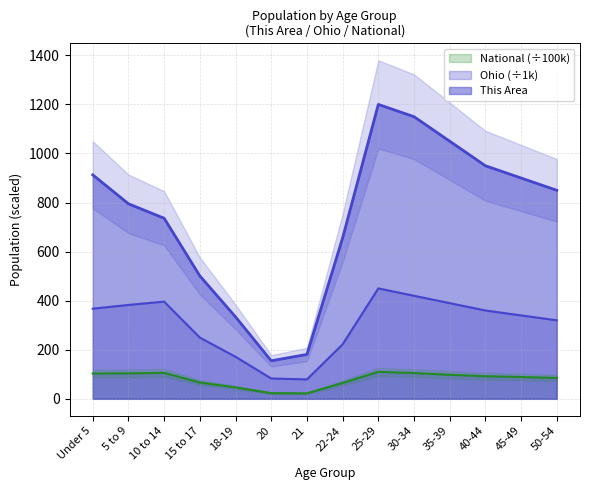

Reading right to left, extract all data points from this chart.

This Area: 50-54=850.0	45-49=900.0	40-44=950.0	35-39=1050.0	30-34=1150.0	25-29=1200.0	22-24=656.0	21=181.0	20=155.0	18-19=334.0	15 to 17=501.0	10 to 14=736.0	5 to 9=795.0	Under 5=913.0
Ohio: 50-54=320.0	45-49=340.0	40-44=360.0	35-39=390.0	30-34=420.0	25-29=450.0	22-24=222.2	21=79.2	20=82.8	18-19=171.3	15 to 17=249.6	10 to 14=396.2	5 to 9=382.6	Under 5=367.5
National: 50-54=85.0	45-49=89.0	40-44=92.0	35-39=98.0	30-34=105.0	25-29=110.0	22-24=64.8	21=22.2	20=23.1	18-19=46.5	15 to 17=66.6	10 to 14=105.8	5 to 9=103.9	Under 5=103.2